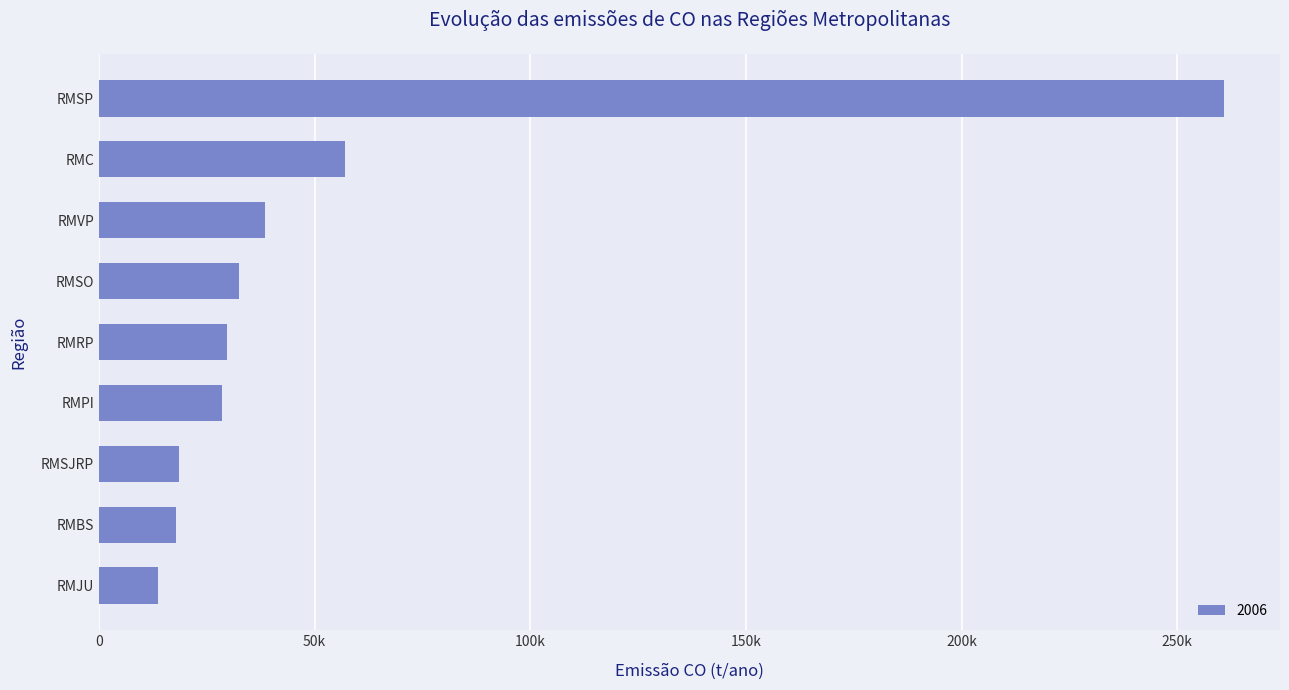

Does the chart contain any negative values?

No